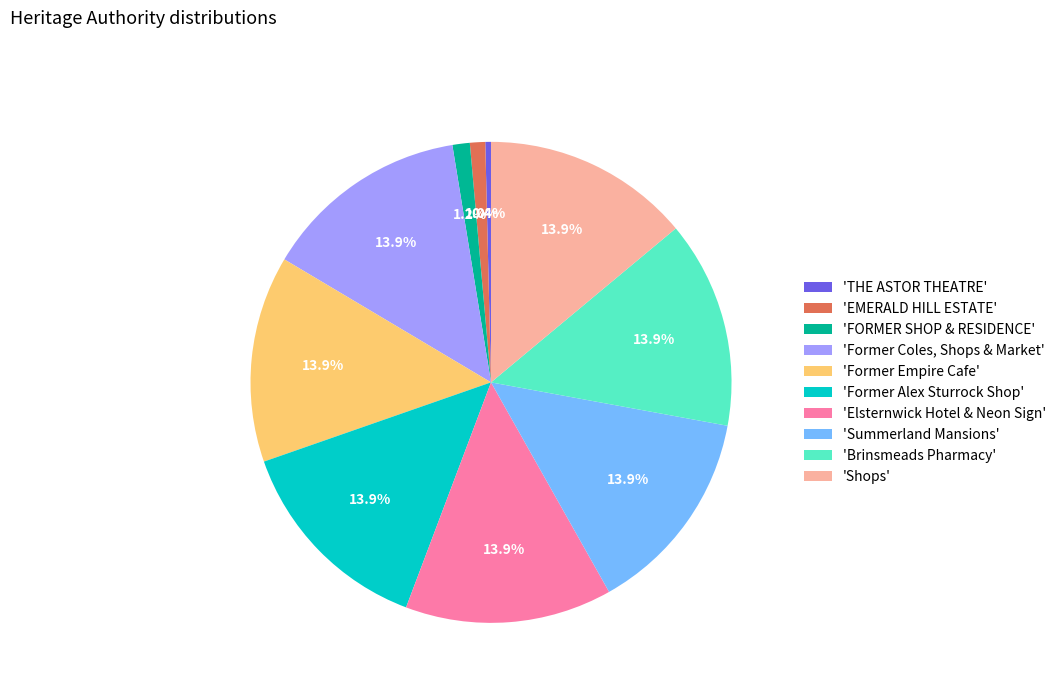

Count the number of slices in the pie.

10